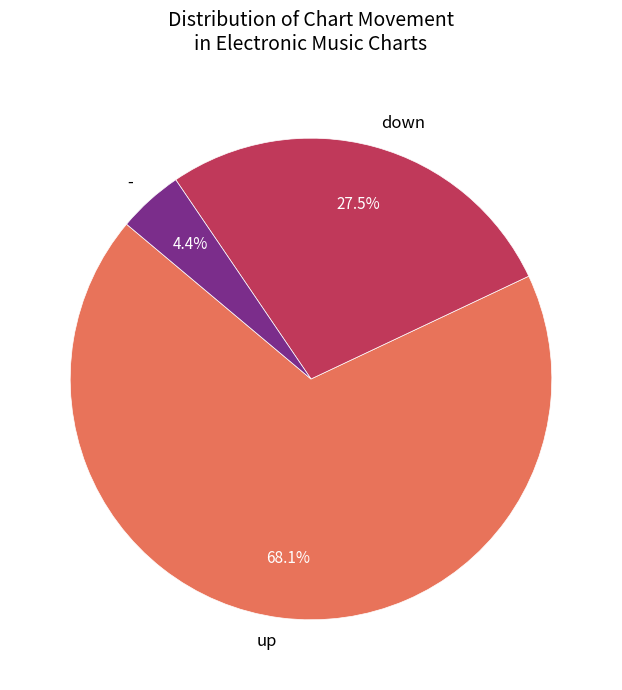

What percentage is the up slice, to the nearest percent?

68%